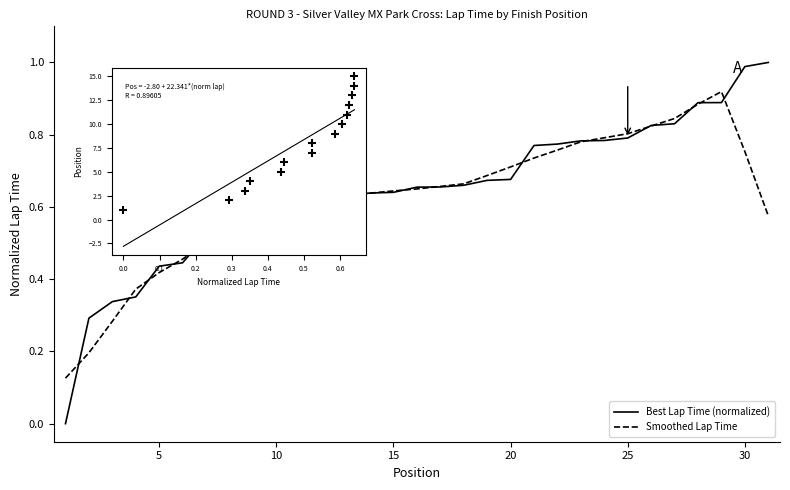

Rank the series by their maximum value, from lowest to highest.

Smoothed Lap Time, Best Lap Time (normalized)